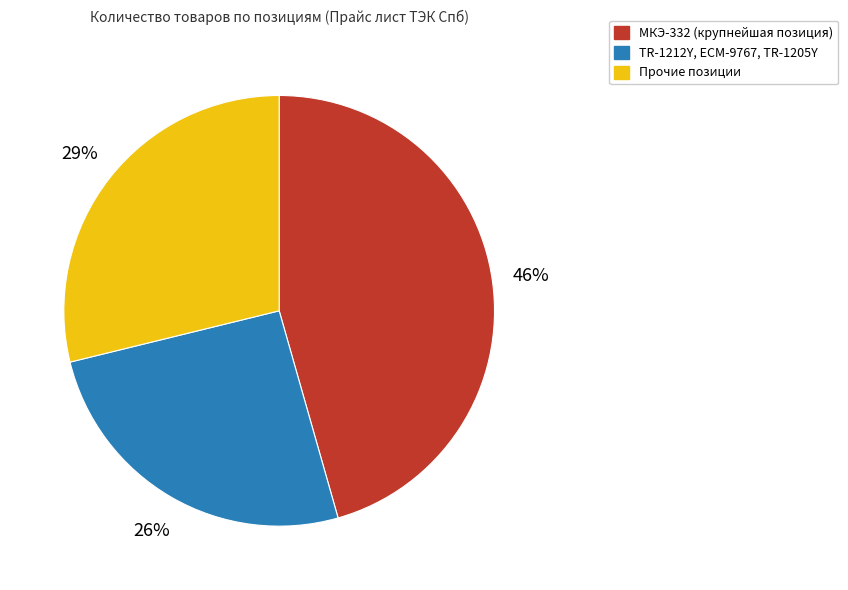

To the nearest percent, what is the difference between the largest and smallest slice percentages?

20%